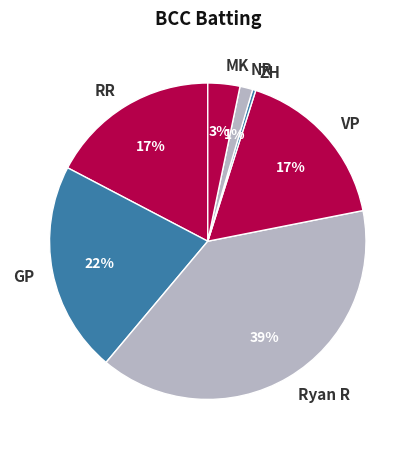

Does GP account for over 50% of the chart?

No